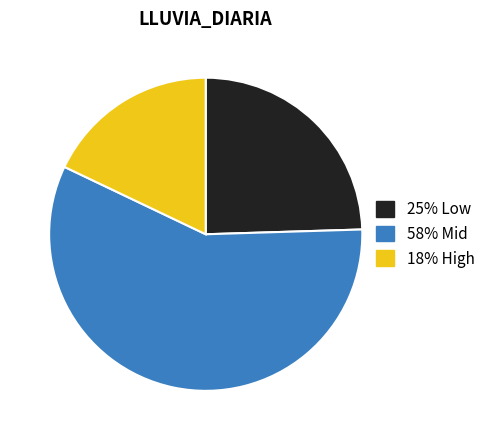

Is there a majority slice in this chart?

Yes